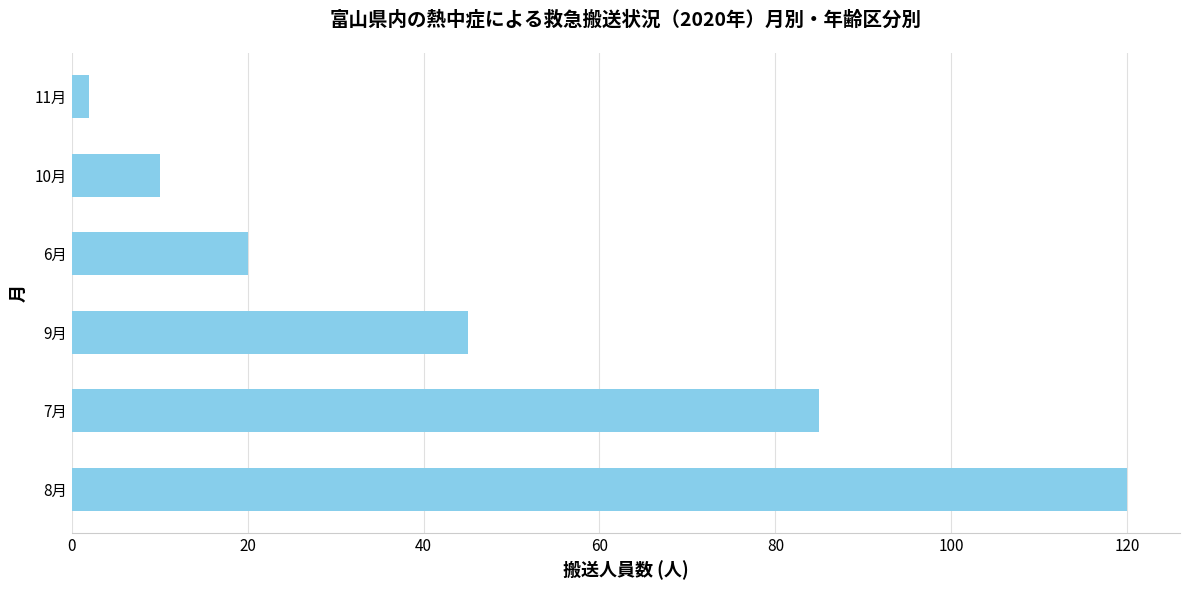

At which label is the value closest to 61?

9月